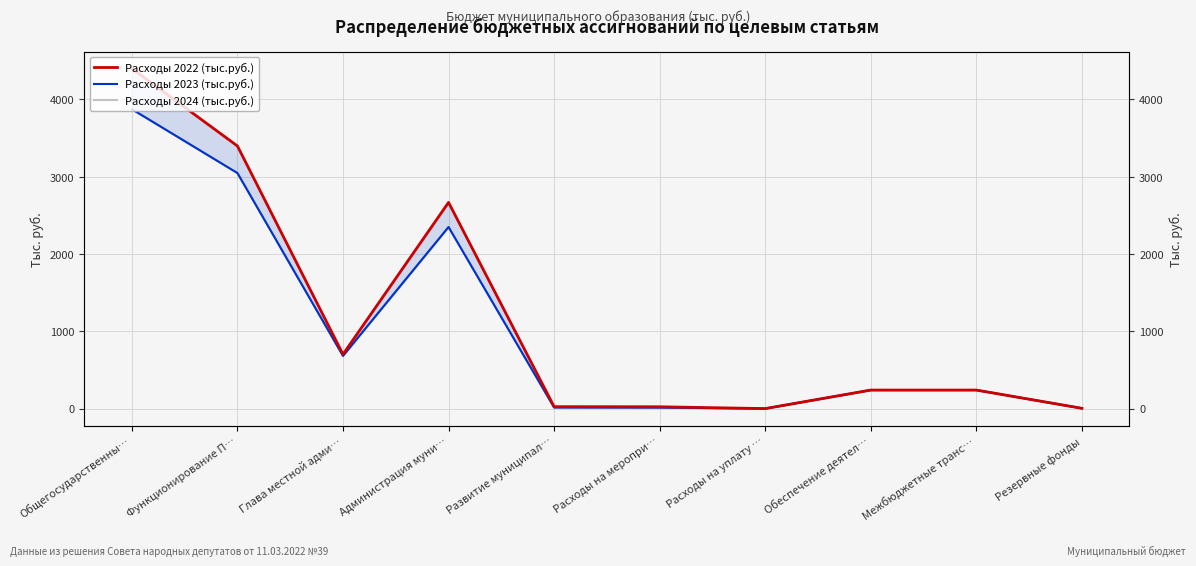

Rank the series at Функционирование П… from lowest to highest value.

Расходы 2023 (тыс.руб.), Расходы 2024 (тыс.руб.), Расходы 2022 (тыс.руб.)